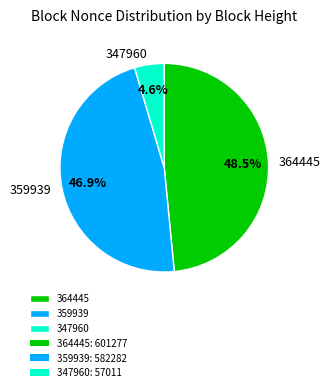

Combined, what portion of the pie is 364445 and 359939?

95.4%